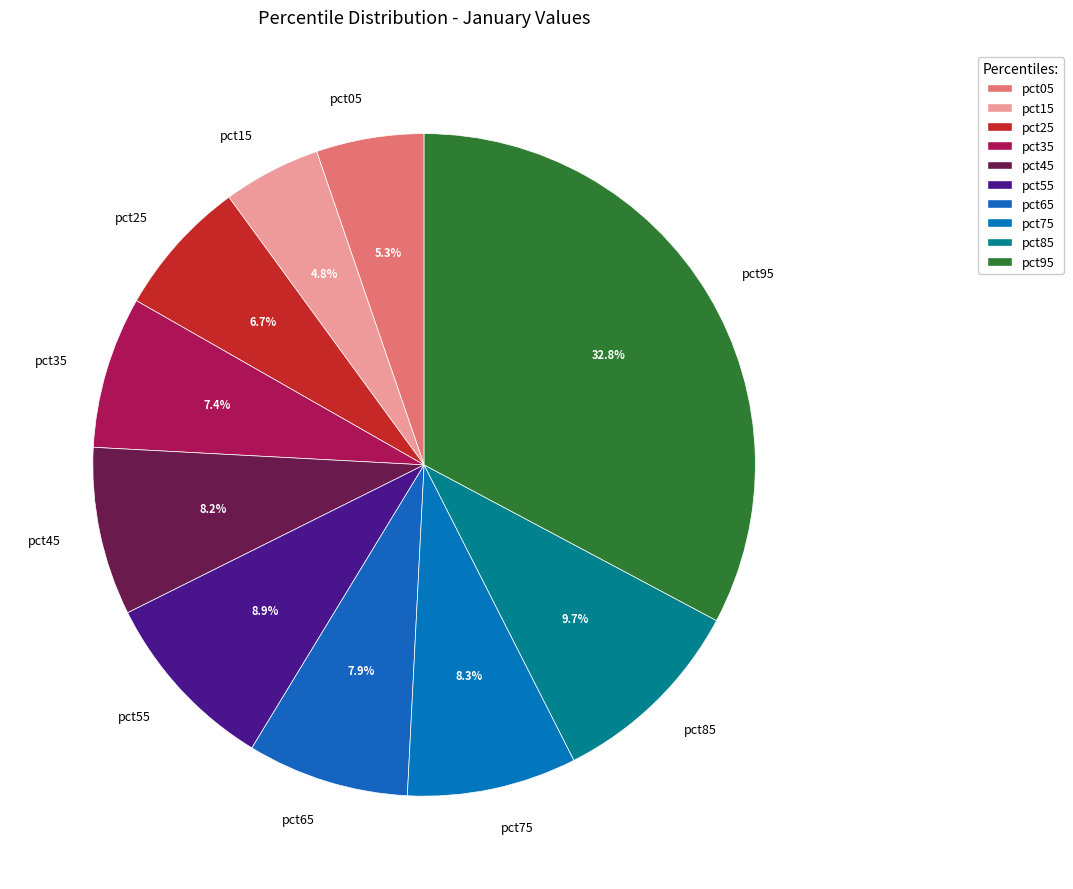

To the nearest percent, what is the difference between the largest and smallest slice percentages?

28%